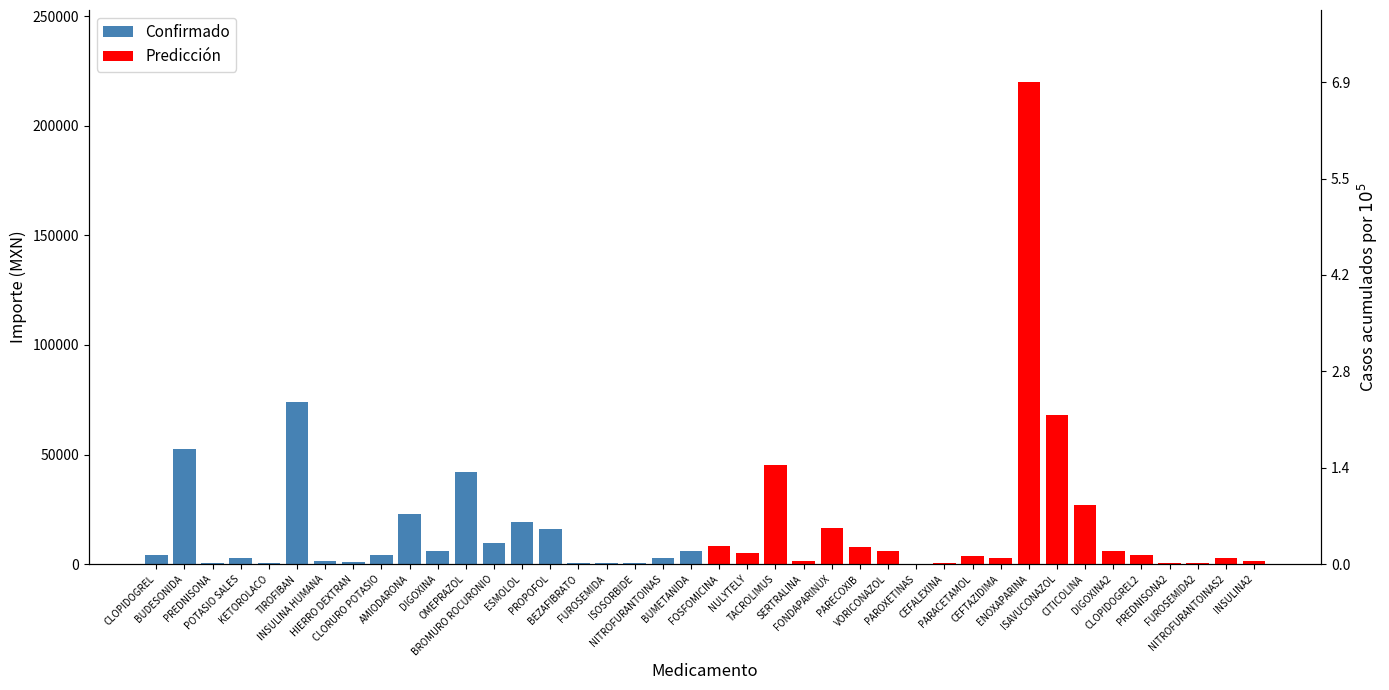

Is it true that Predicción equals 2156.1 at INSULINA2?

False